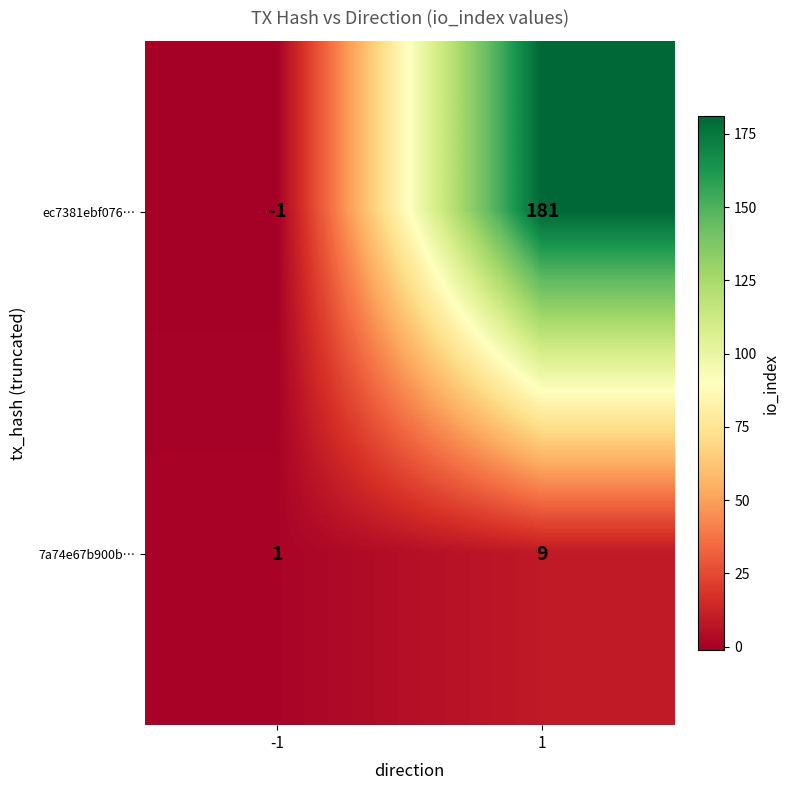

What is the difference between the ec7381ebf076… values at 1 and -1?

182